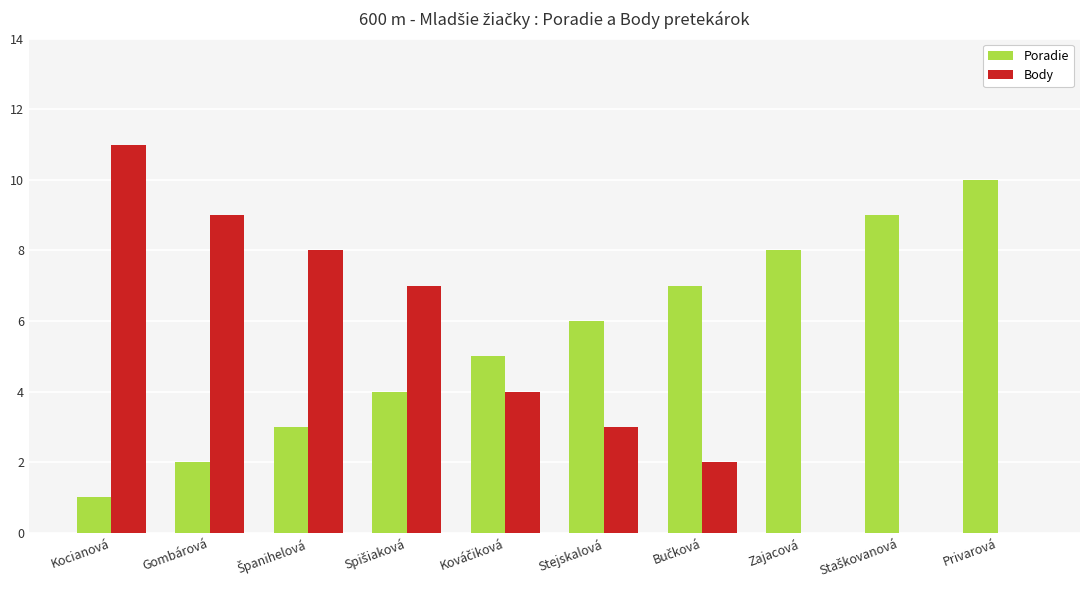

What is the maximum value shown in the chart?

11